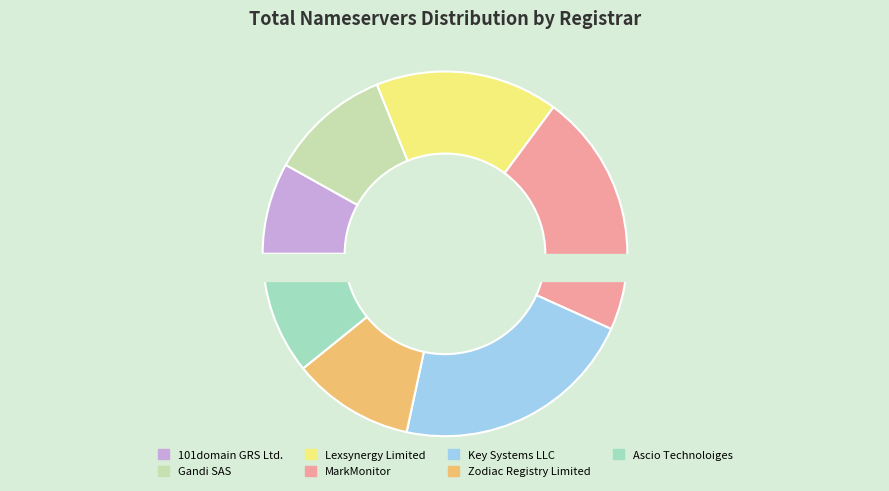

To the nearest percent, what is the difference between the Lexsynergy Limited and Zodiac Registry Limited slice percentages?

5%